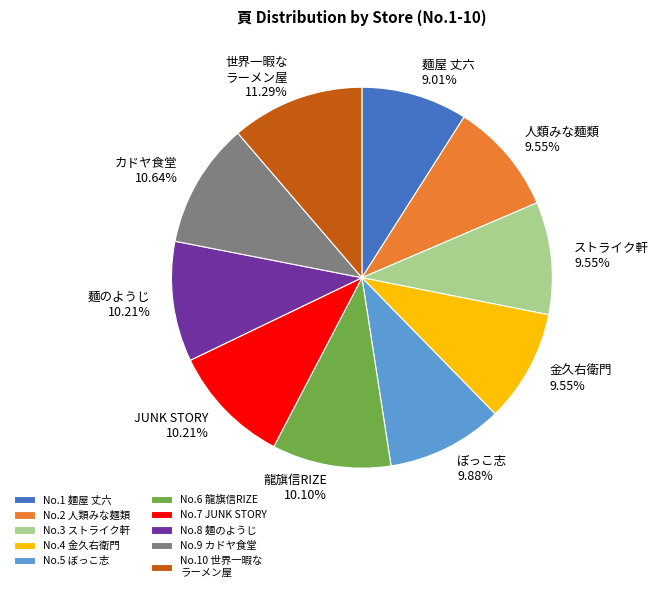

Is there any slice that represents more than half of the pie?

No